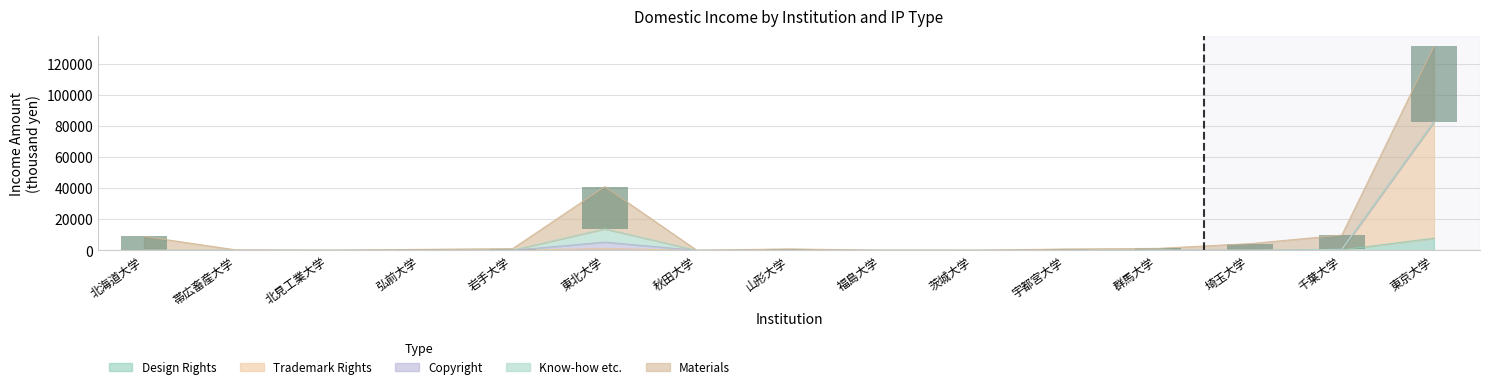

The value of マテリアル-収入額-国内-計（＝A） at 東北大学 is 27167. True or false?

True